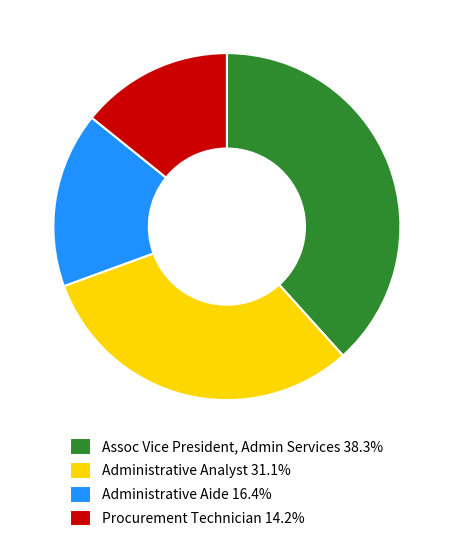

Approximately how many times larger is the value at Assoc Vice President, Admin Services 38.3% compared to Procurement Technician 14.2%?

2.7